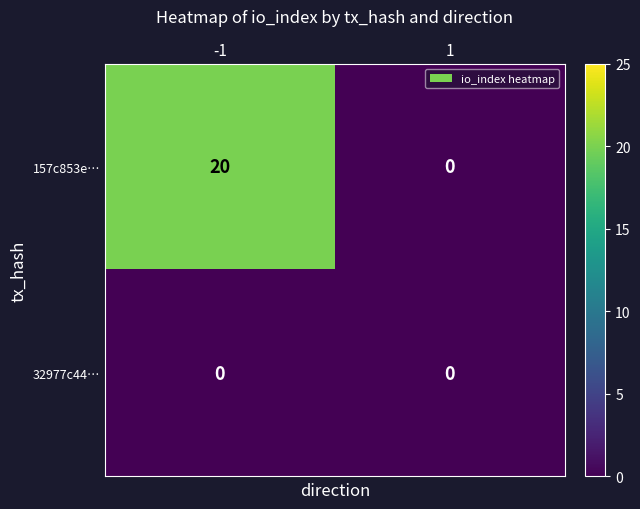

What value does the 157c853e… series have at -1, to the nearest 10?

20